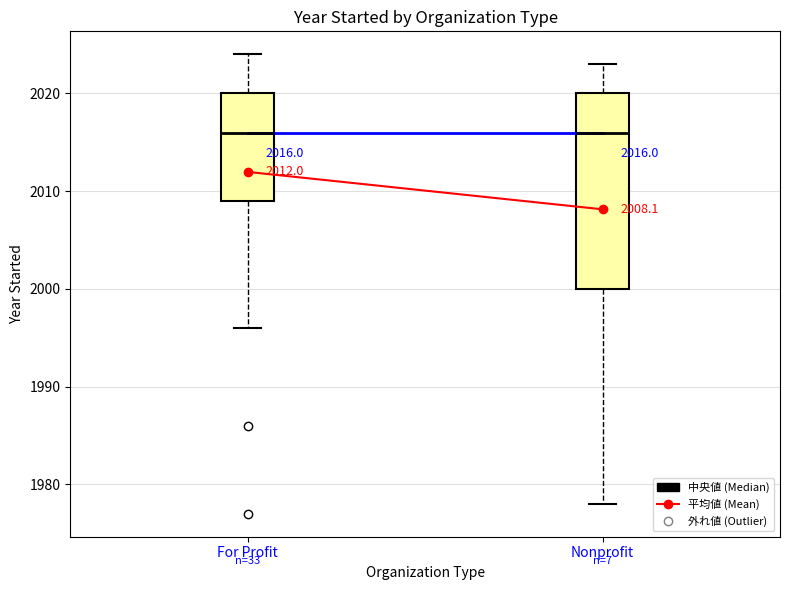

Comparing the boxes themselves (not the whiskers), which one is the tallest?

Nonprofit